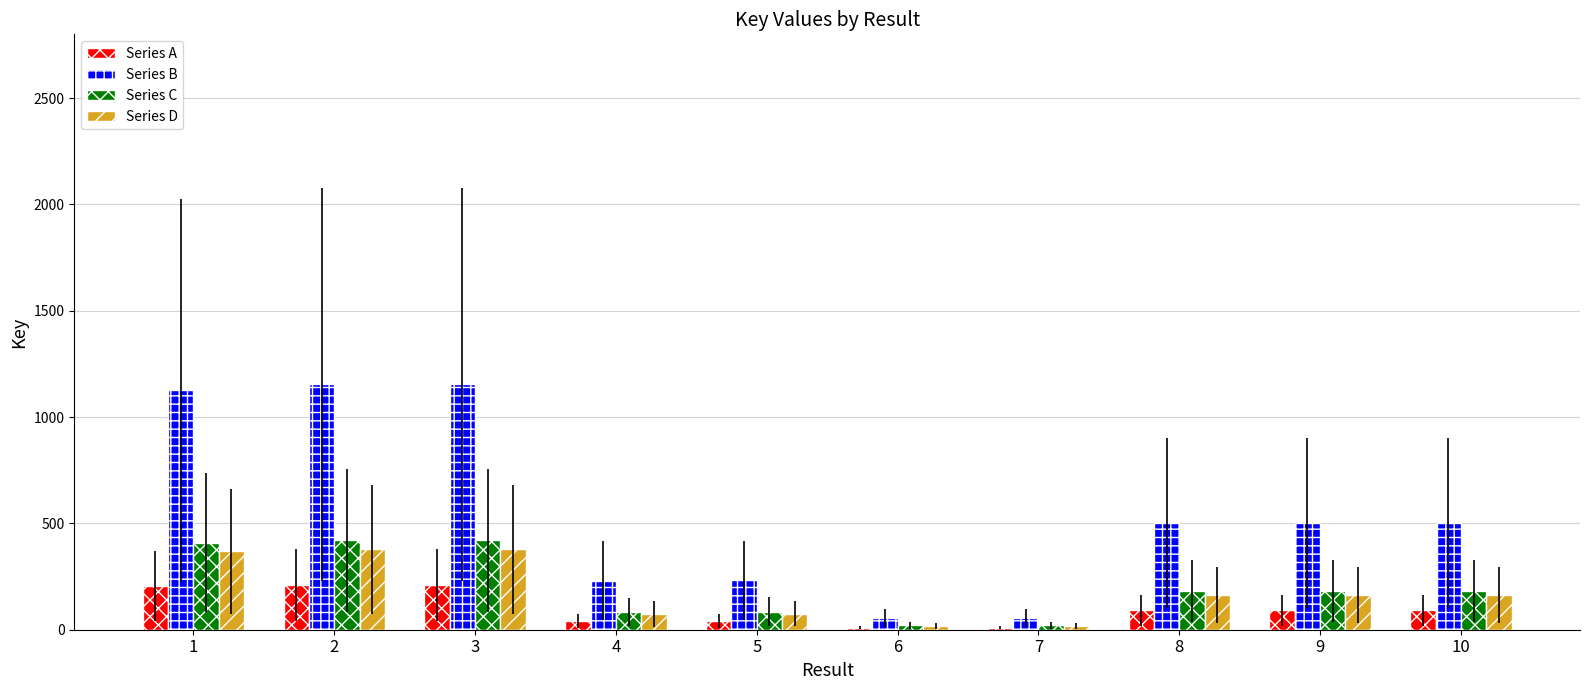

What is the greatest value displayed?

1155.0